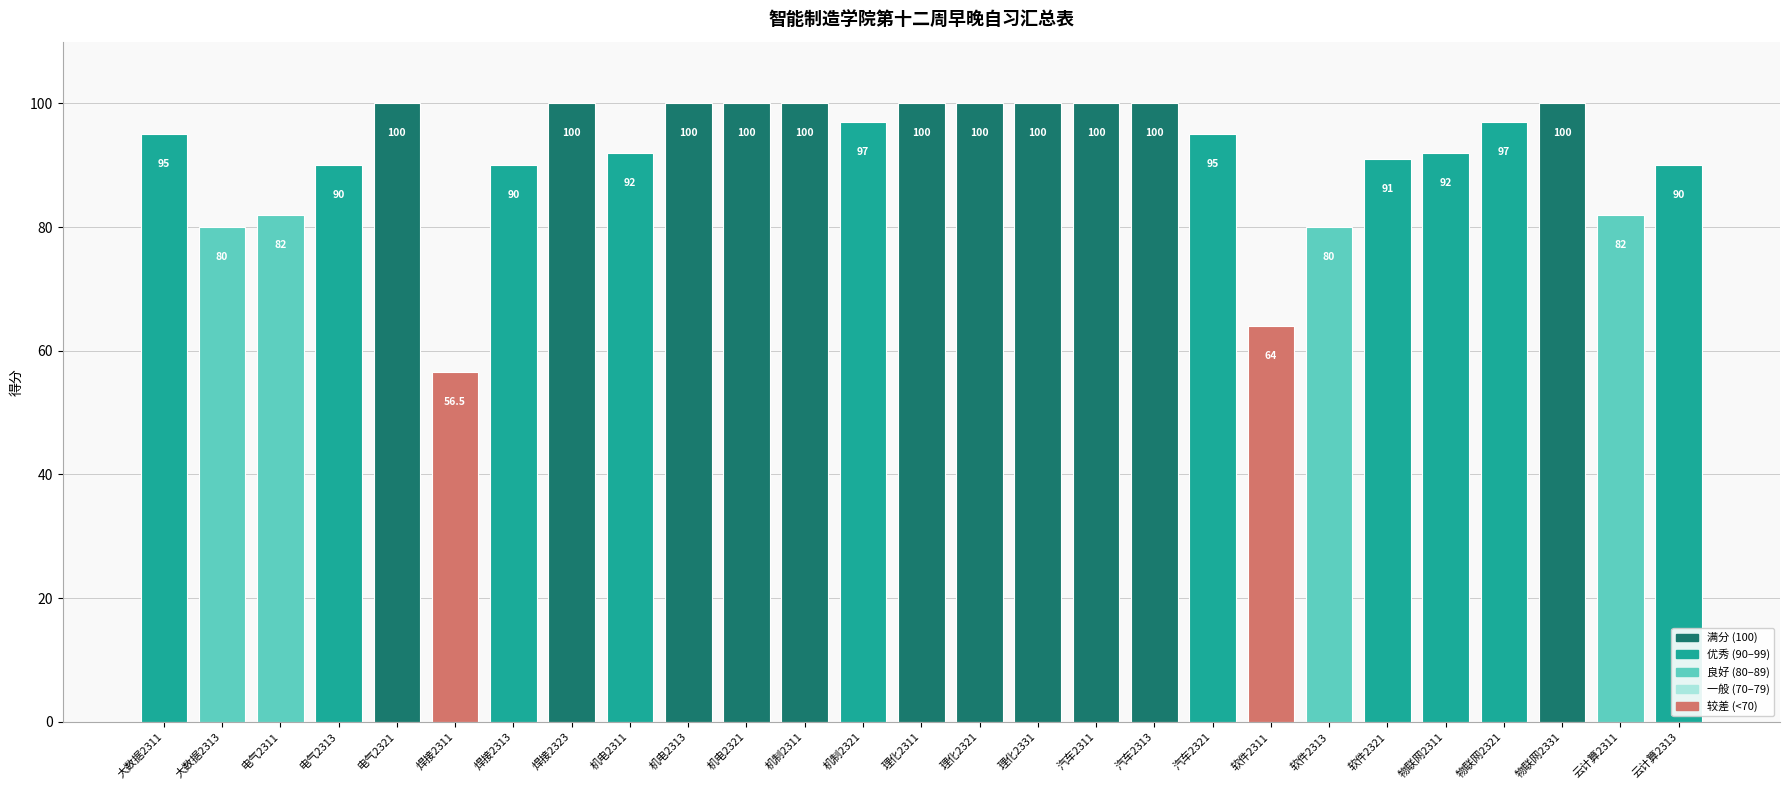

What is the value of the 24th bar from the left?

97.0